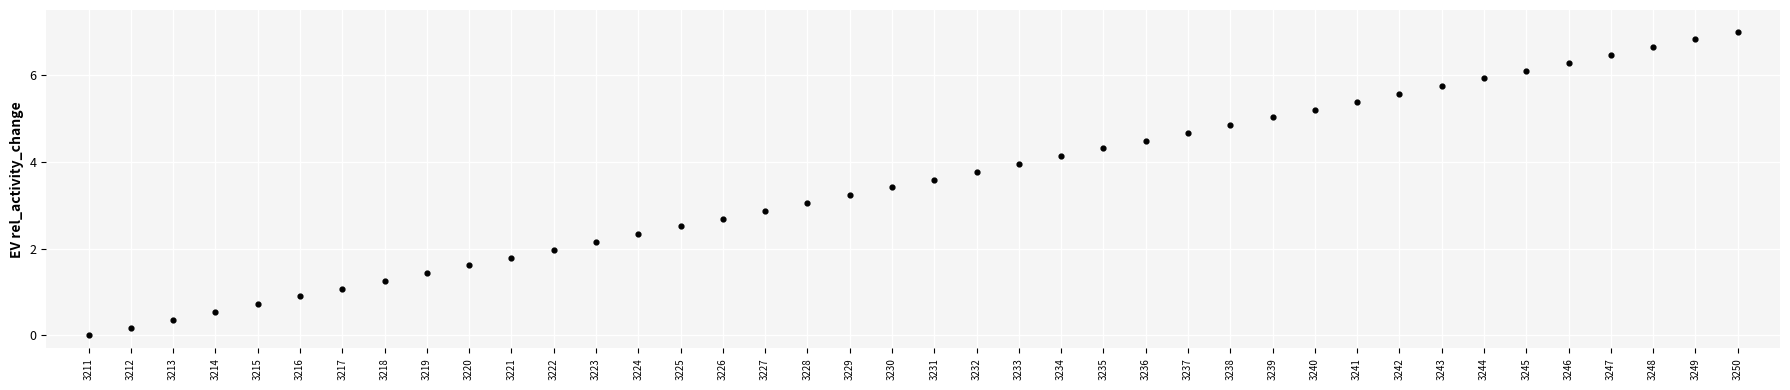

What is the range of Y values (max minus min)?

7.0